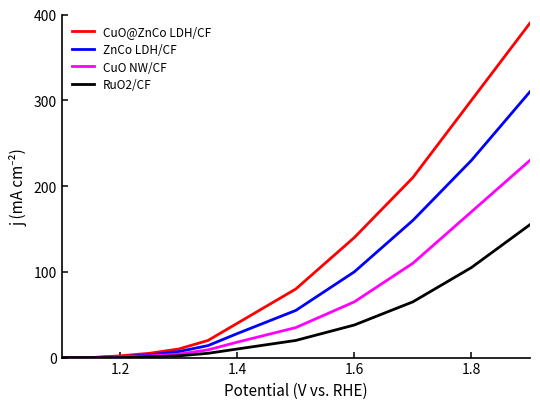

Which series has the largest range (max minus min)?

CuO@ZnCo LDH/CF